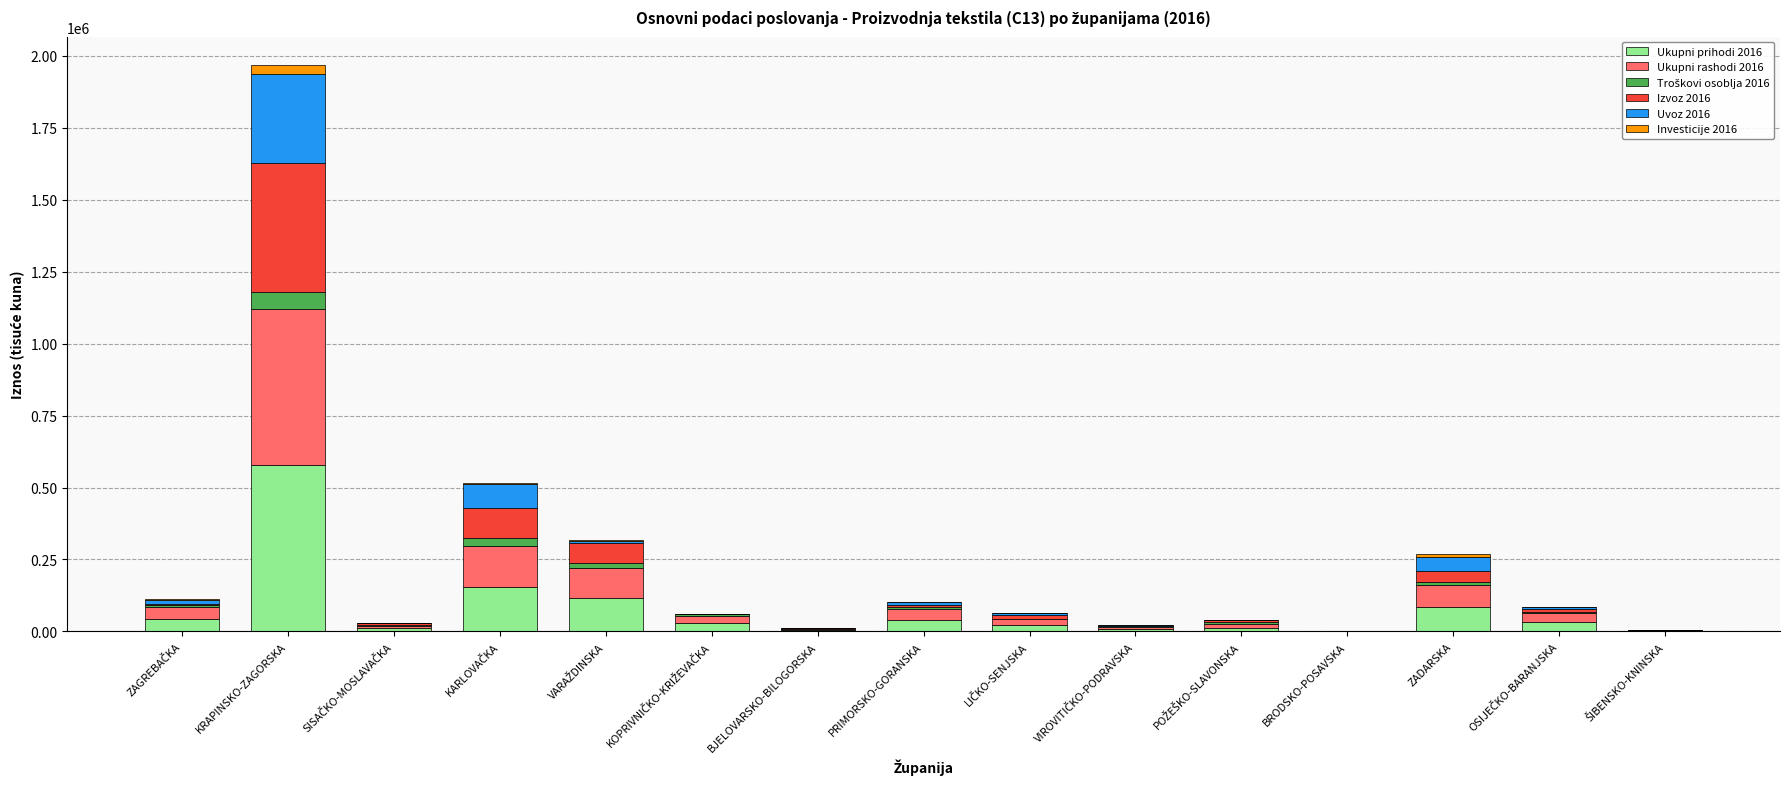

At which label does Ukupni prihodi 2016 reach its peak?

KRAPINSKO-ZAGORSKA